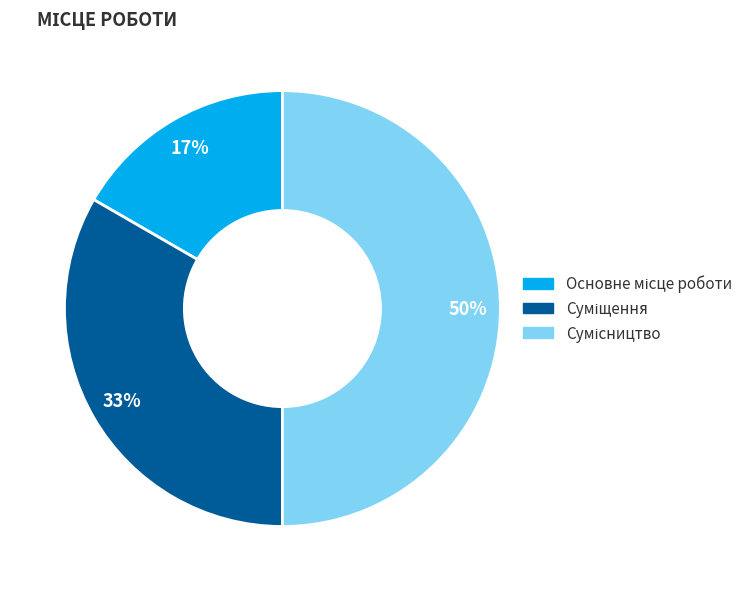

To the nearest percent, what is the average slice percentage?

33%